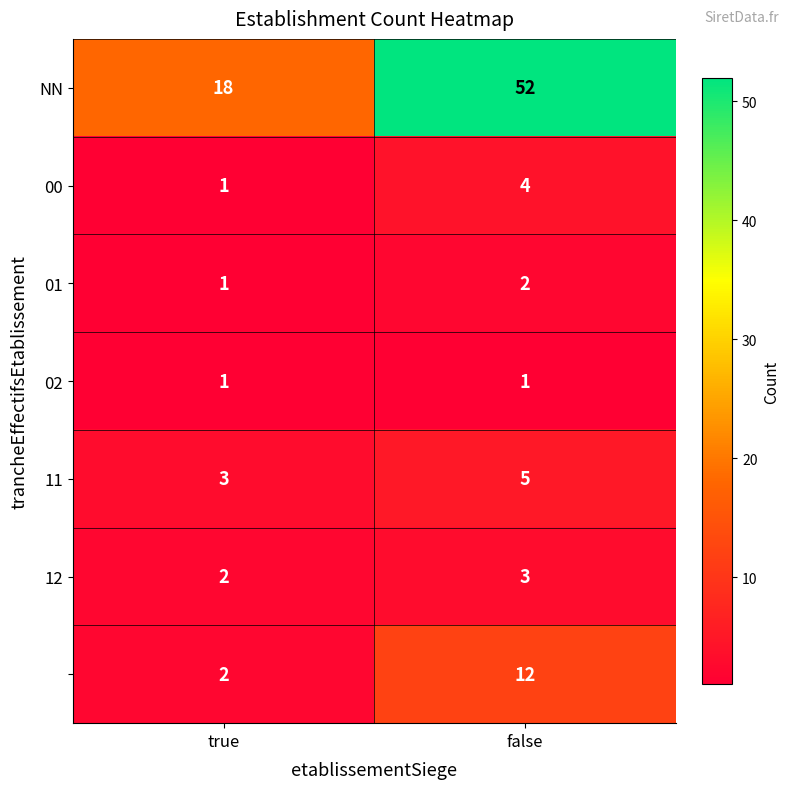

At which category is the sum across all series the highest?

false